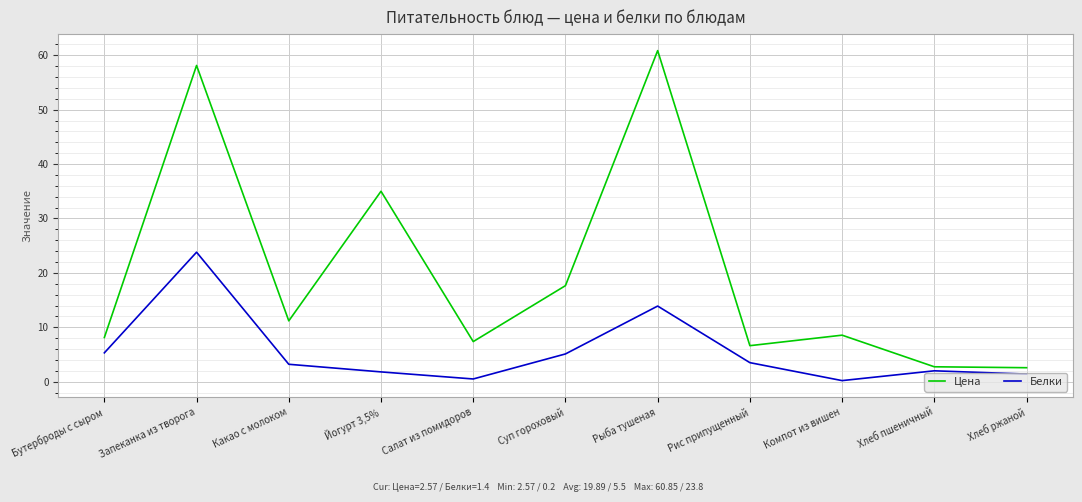

True or false: Белки and Цена intersect in this chart.

False